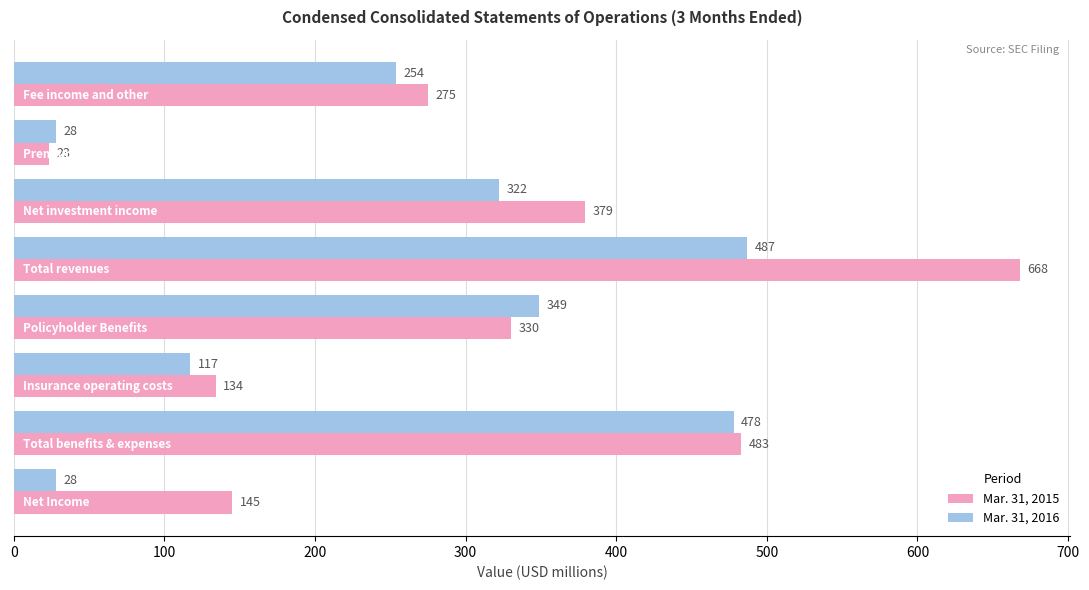

List the series in order of their peak value, highest first.

Mar. 31, 2015, Mar. 31, 2016